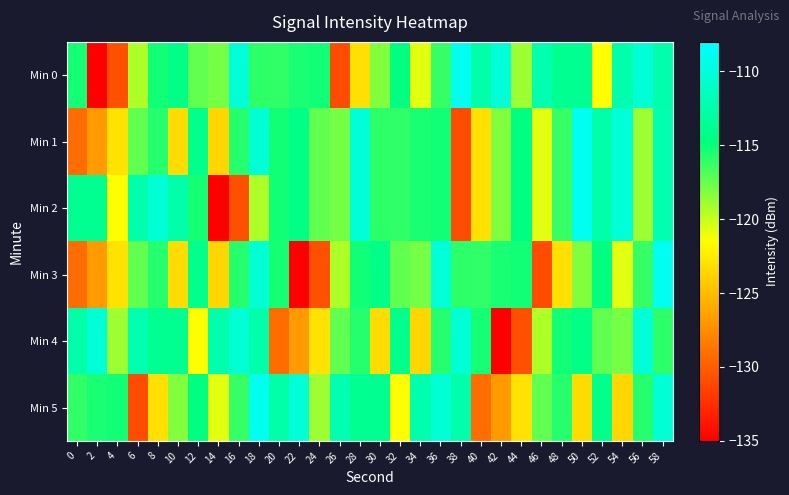

Rank the series at 32 from highest to lowest value.

Min 4, Min 0, Min 1, Min 2, Min 3, Min 5